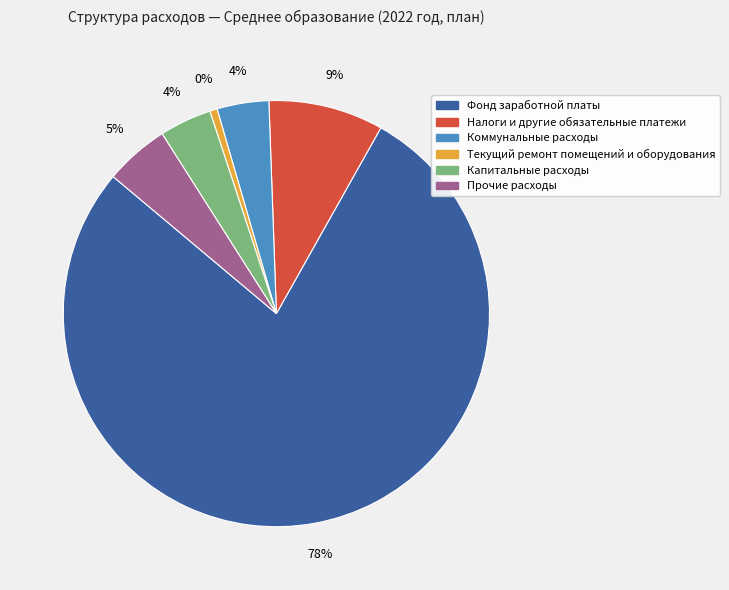

Which slice is the smallest?

Текущий ремонт помещений и оборудования